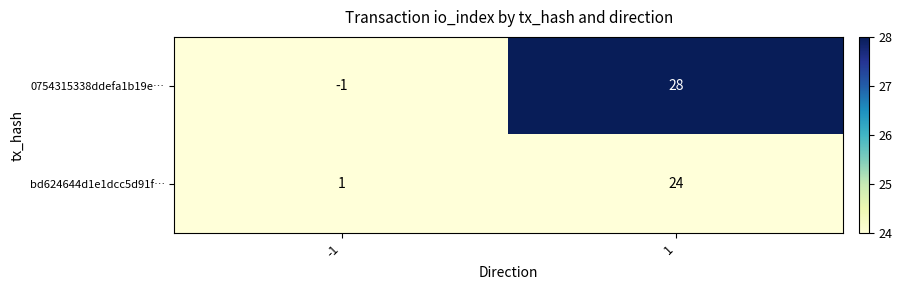

What is the difference between the maximum and minimum values in the bd624644d1e1dcc5d91f… series?

23